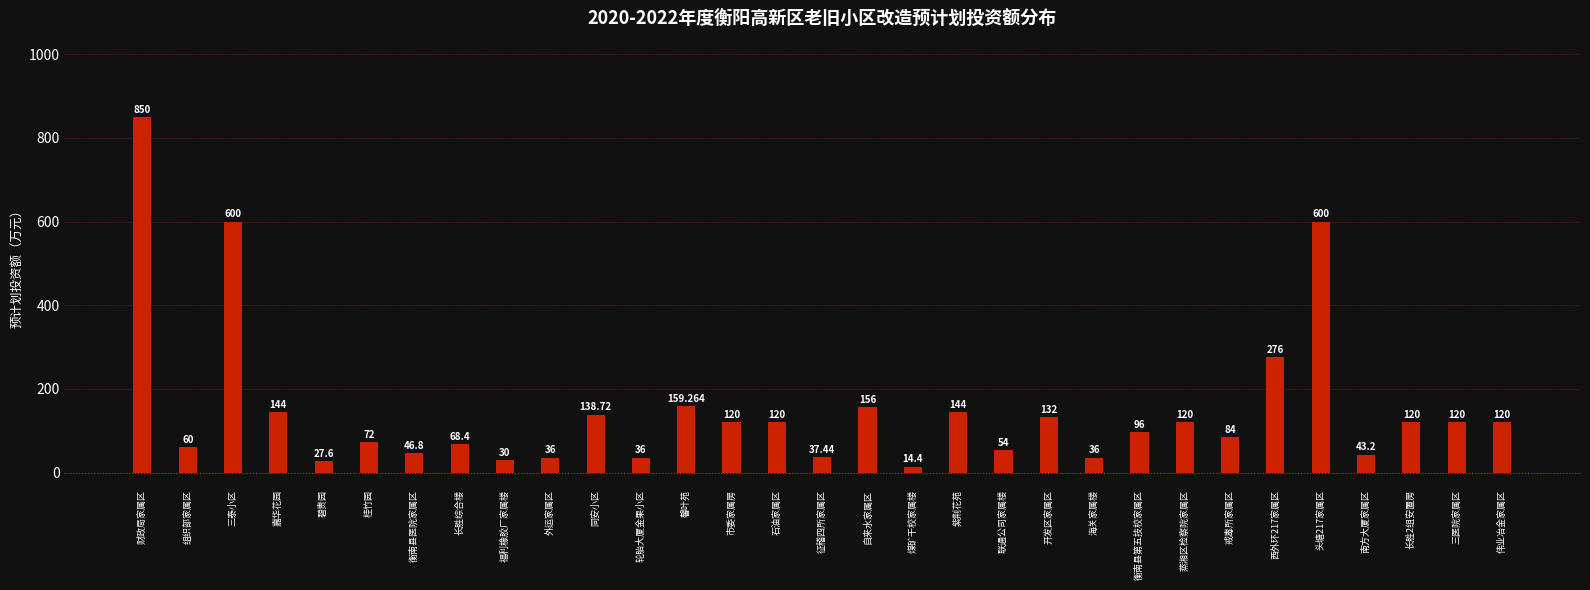

At which category does the chart reach its minimum across all series?

煤矿干校家属楼